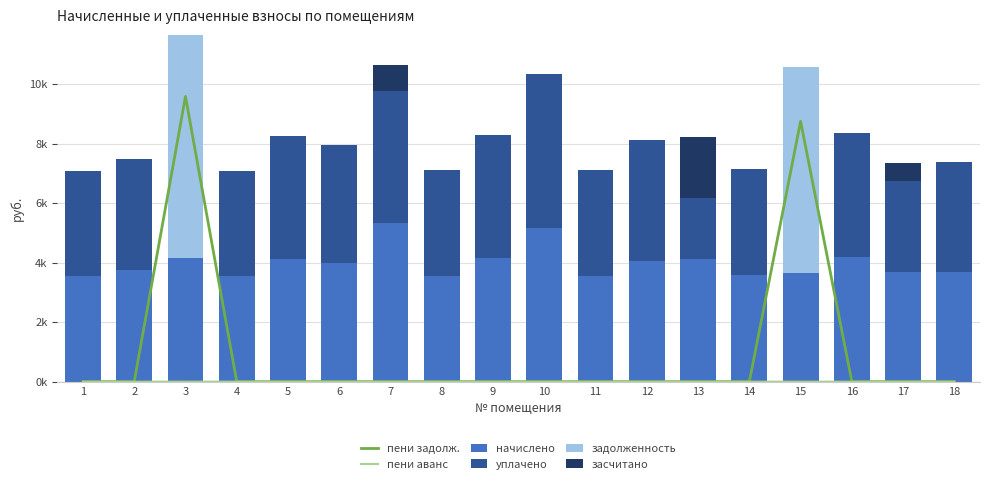

Are the bars horizontal?

No